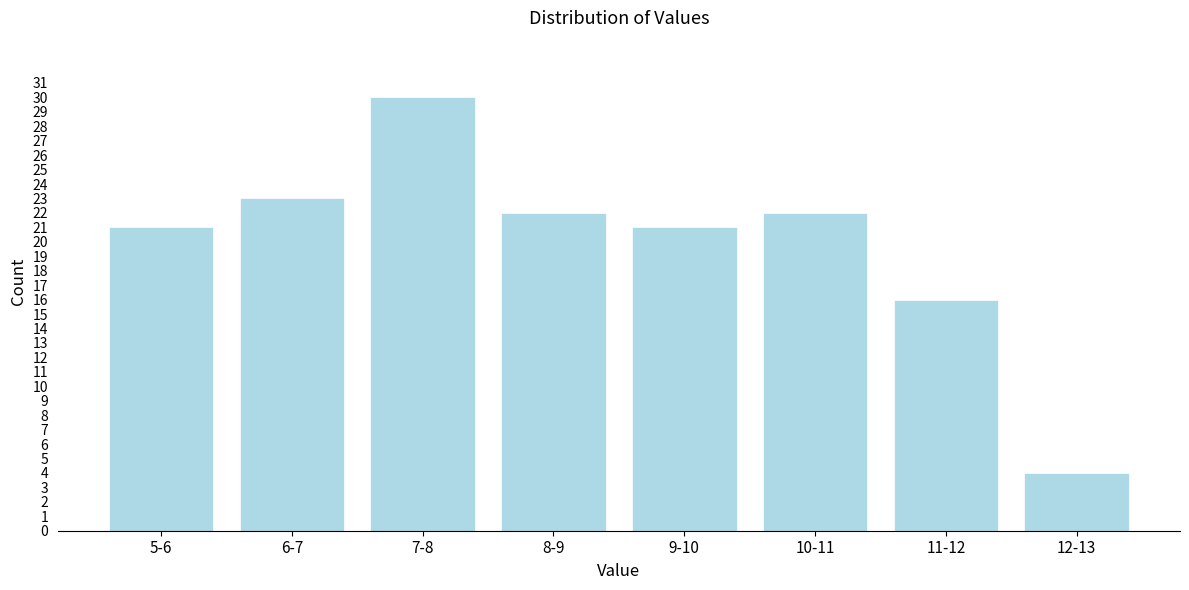

Reading left to right, transcribe all the data shown in this chart.

21	23	30	22	21	22	16	4